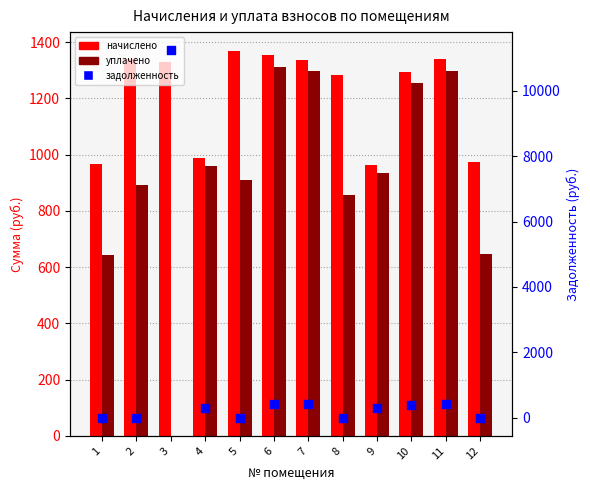

At which category is the sum across all series the highest?

3